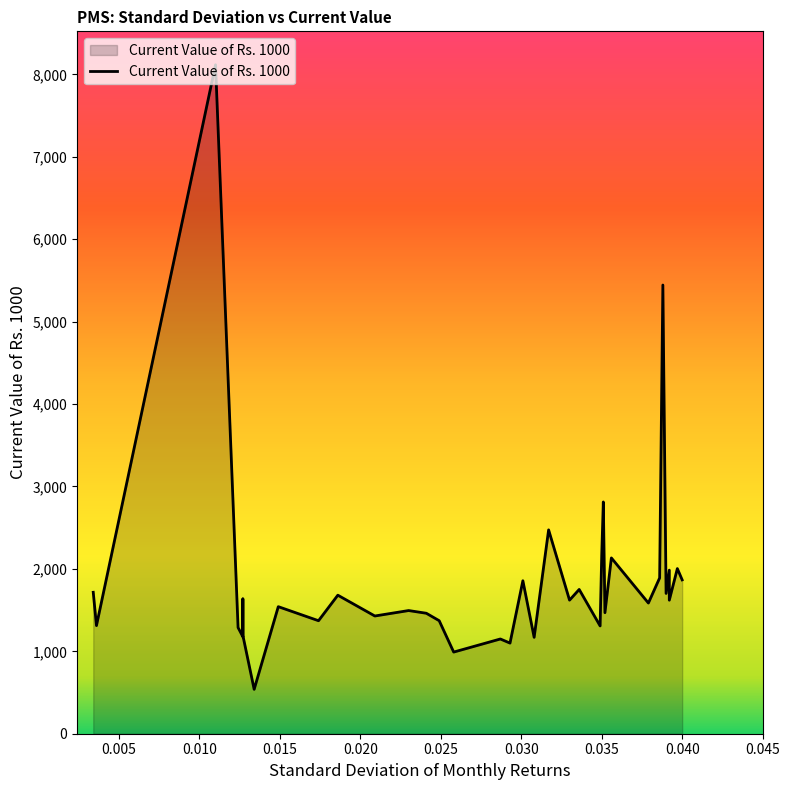

True or false: there are more than 1 points higher than both neighbors.

True